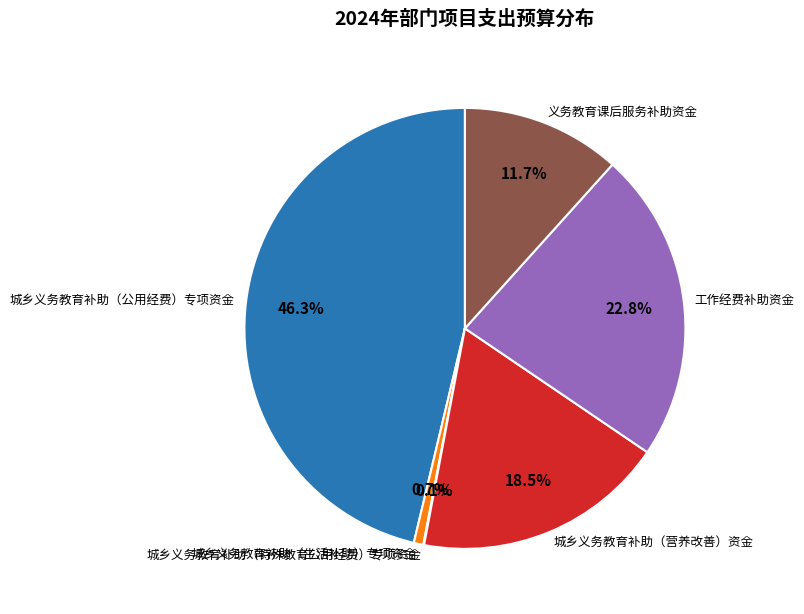

Between 城乡义务教育补助（营养改善）资金 and 义务教育课后服务补助资金, which is larger?

城乡义务教育补助（营养改善）资金